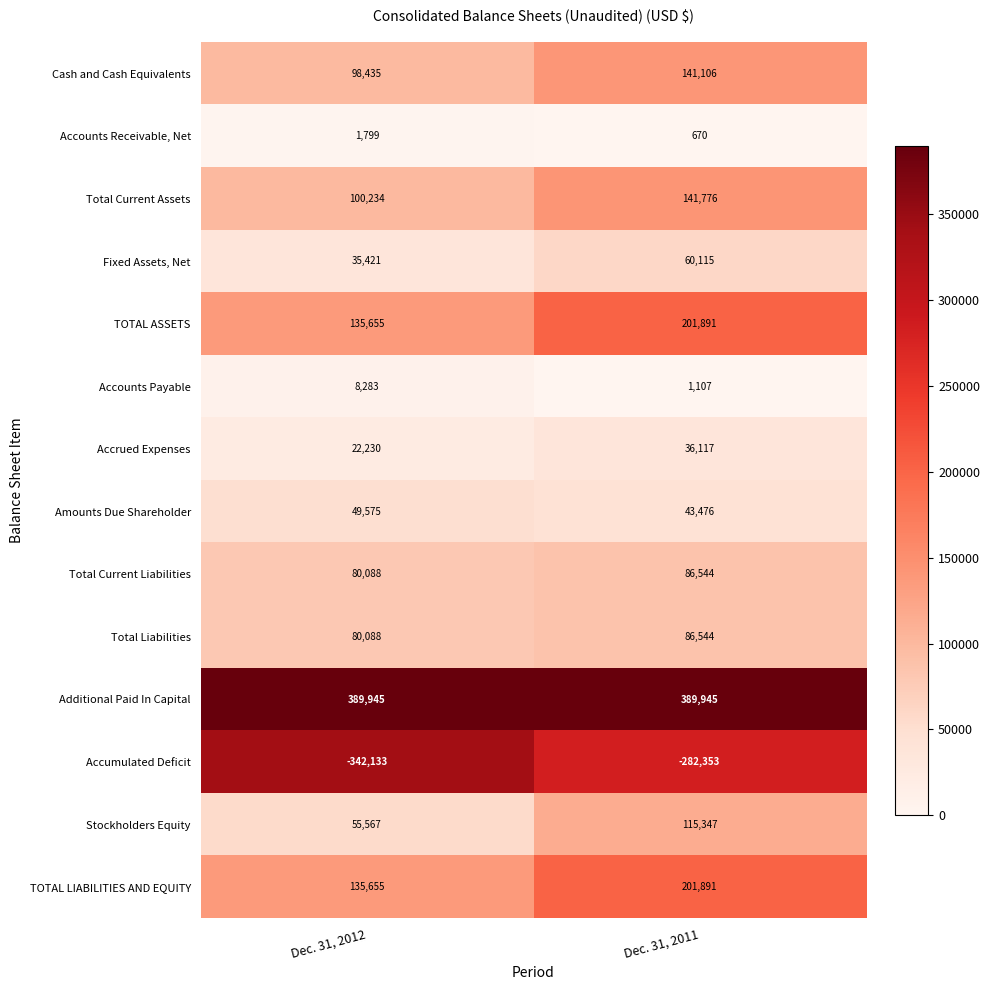

Is it true that TOTAL ASSETS equals 201891 at Dec. 31, 2011?

True